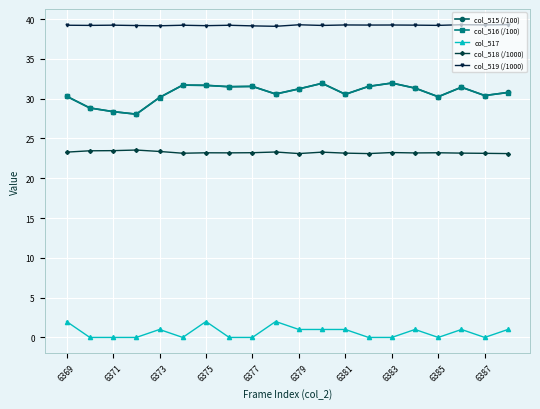

True or false: col_517 has more than 1 interior local peaks.

True